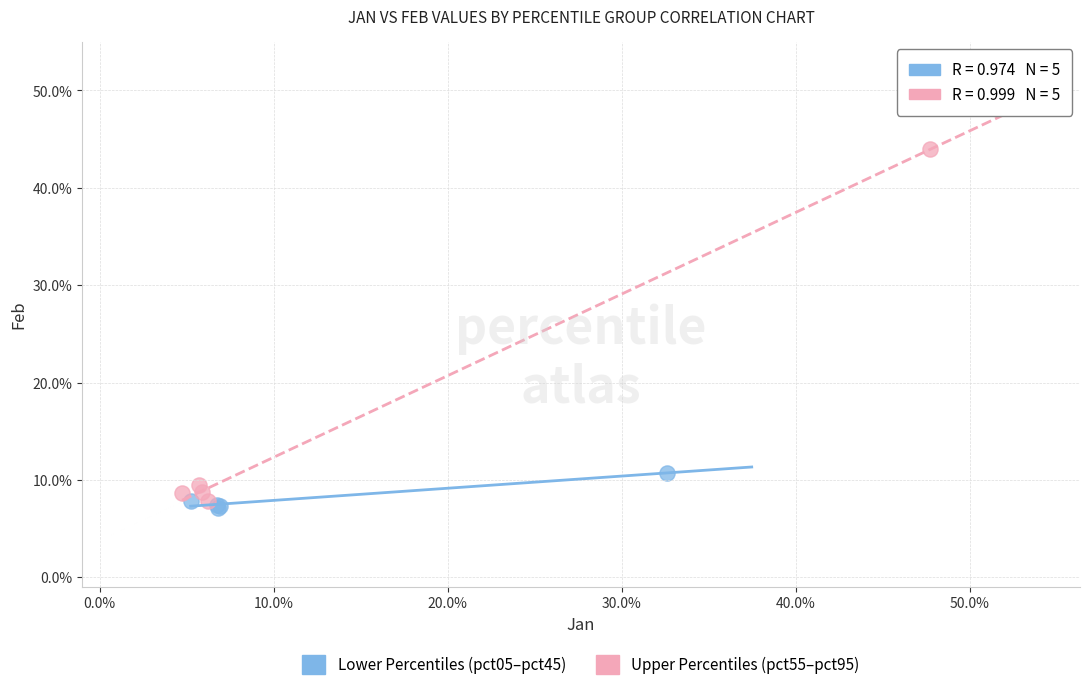

Which series reaches the maximum Y coordinate?

Upper Percentiles (pct55–pct95)